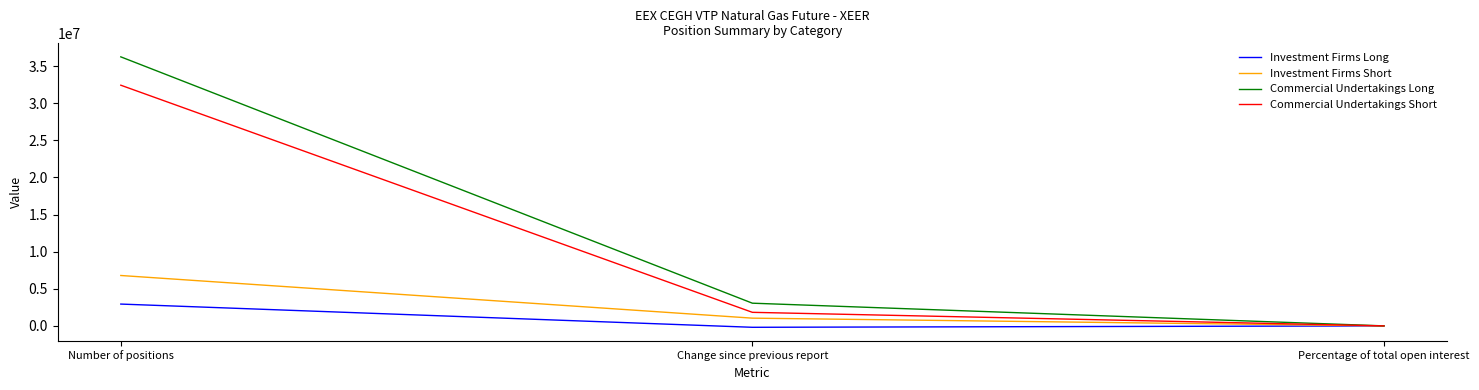

Is this an area chart (filled region under the line)?

No